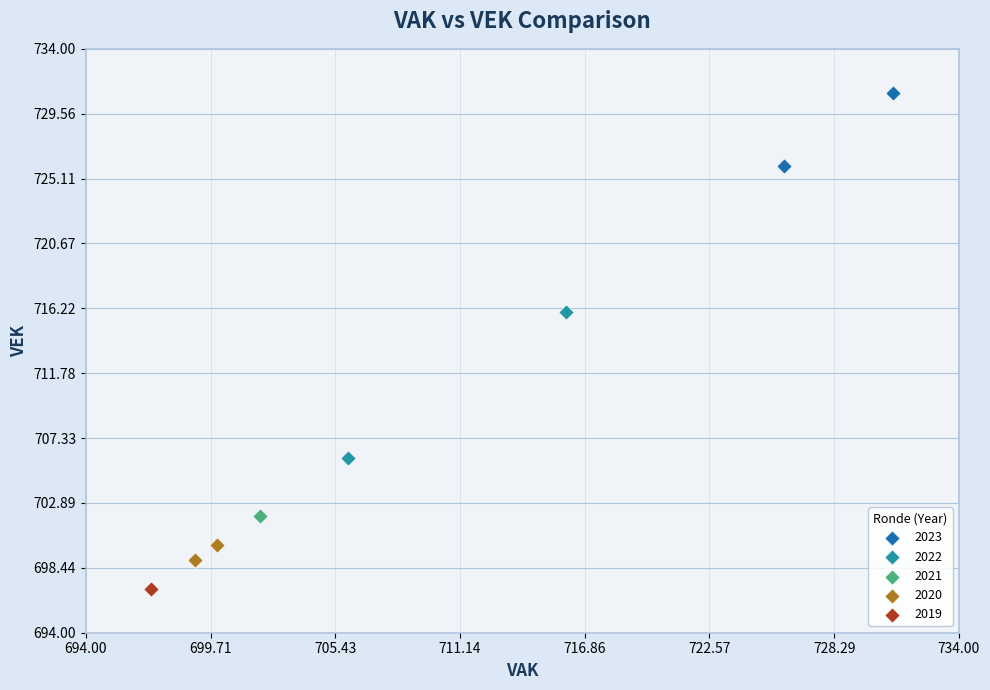

Which series reaches the minimum Y coordinate?

2019